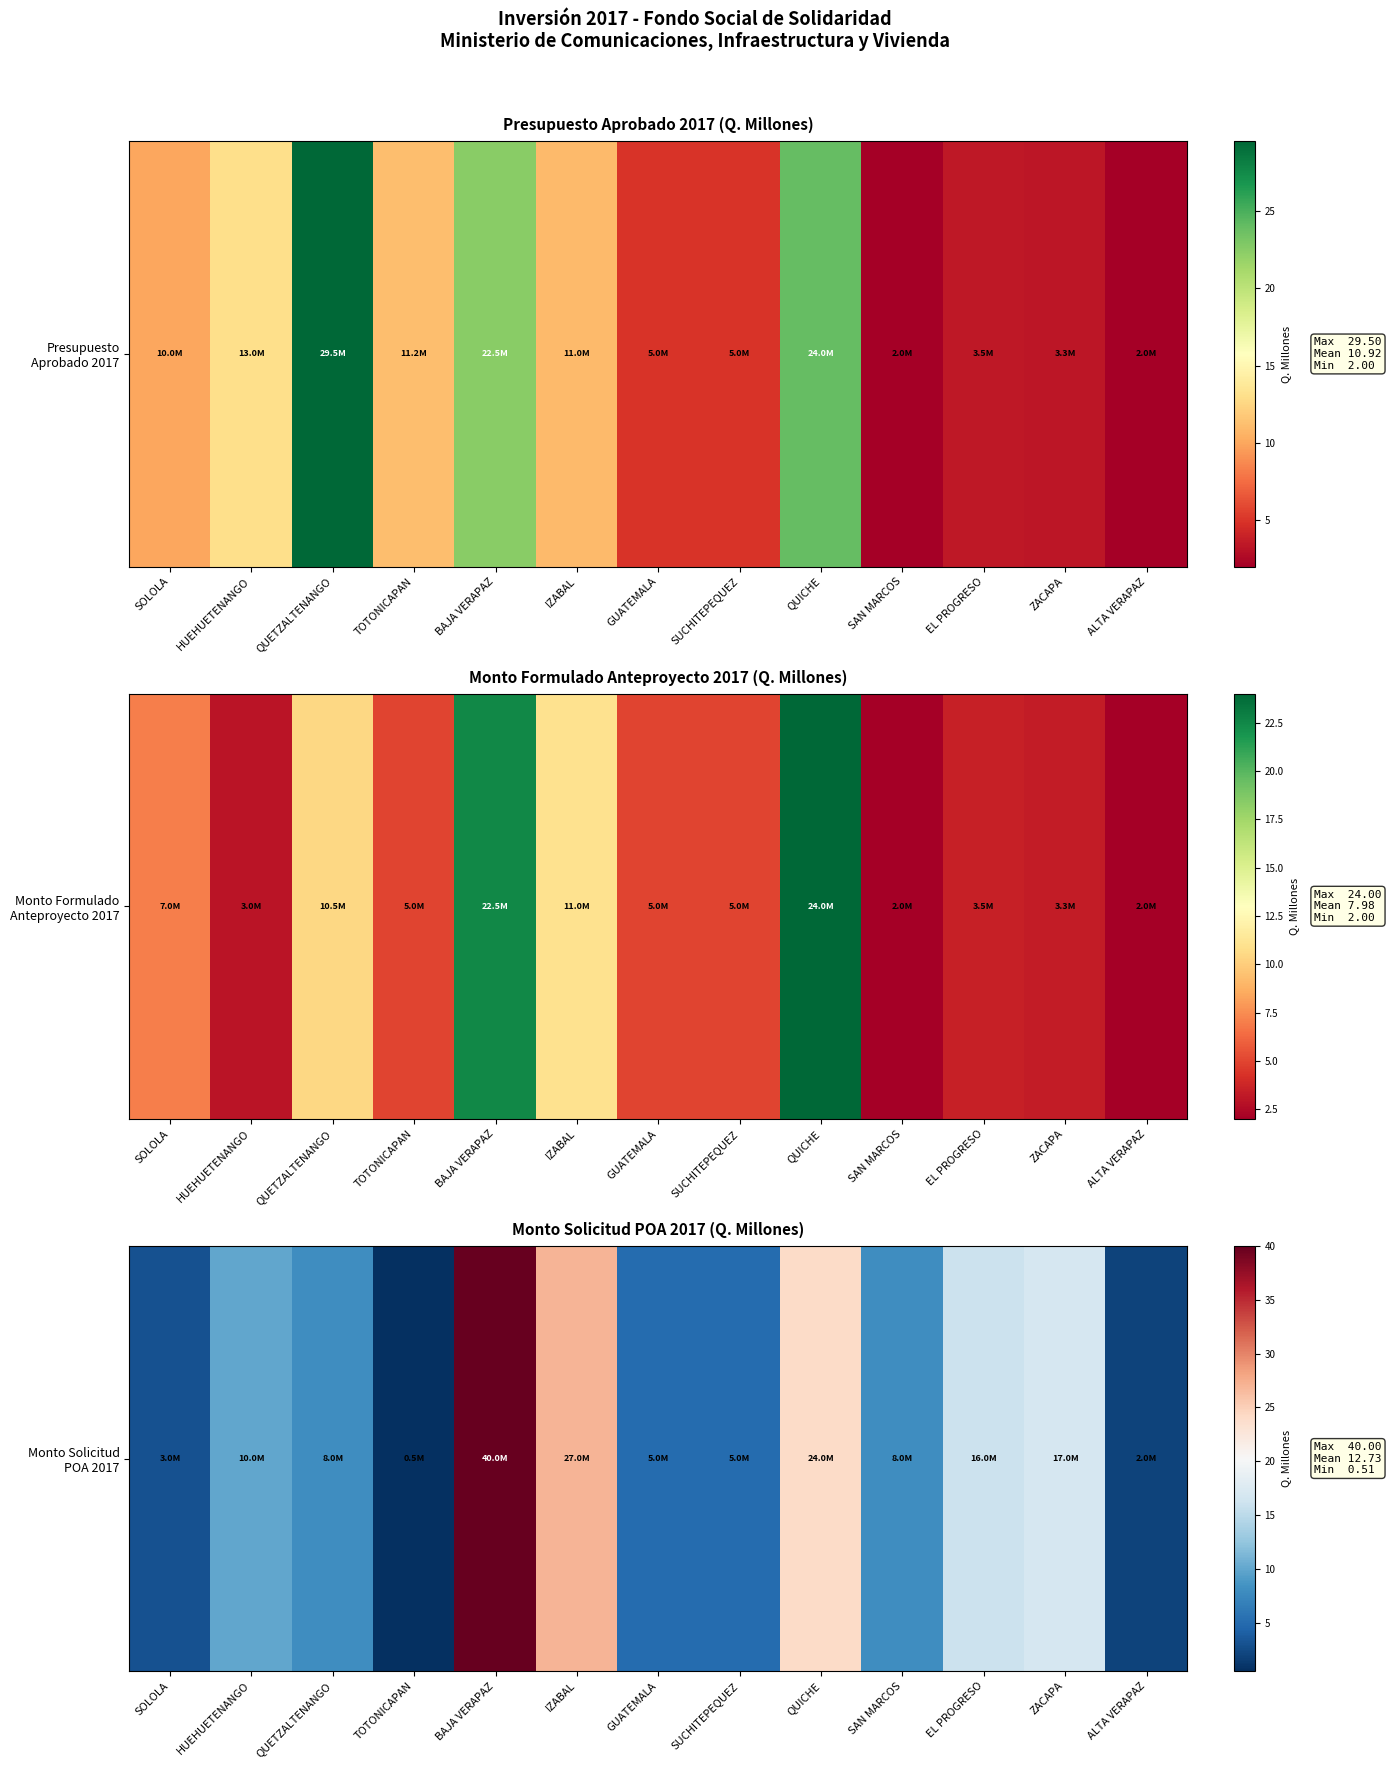

What is the maximum value shown in the chart?

40.0